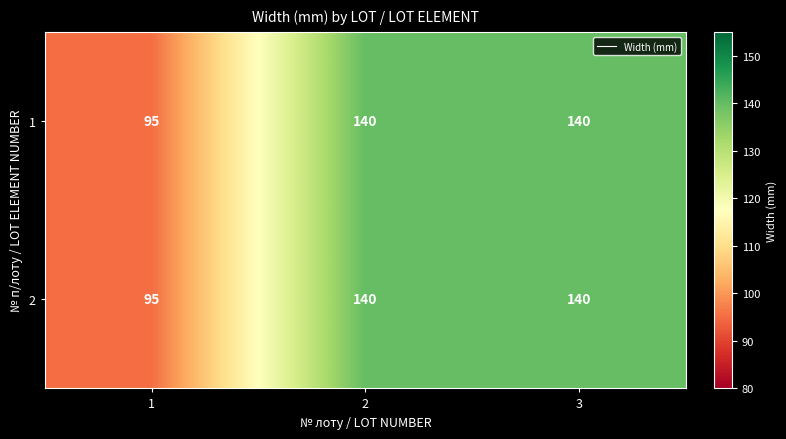

What is the sum of all 1 values?

375